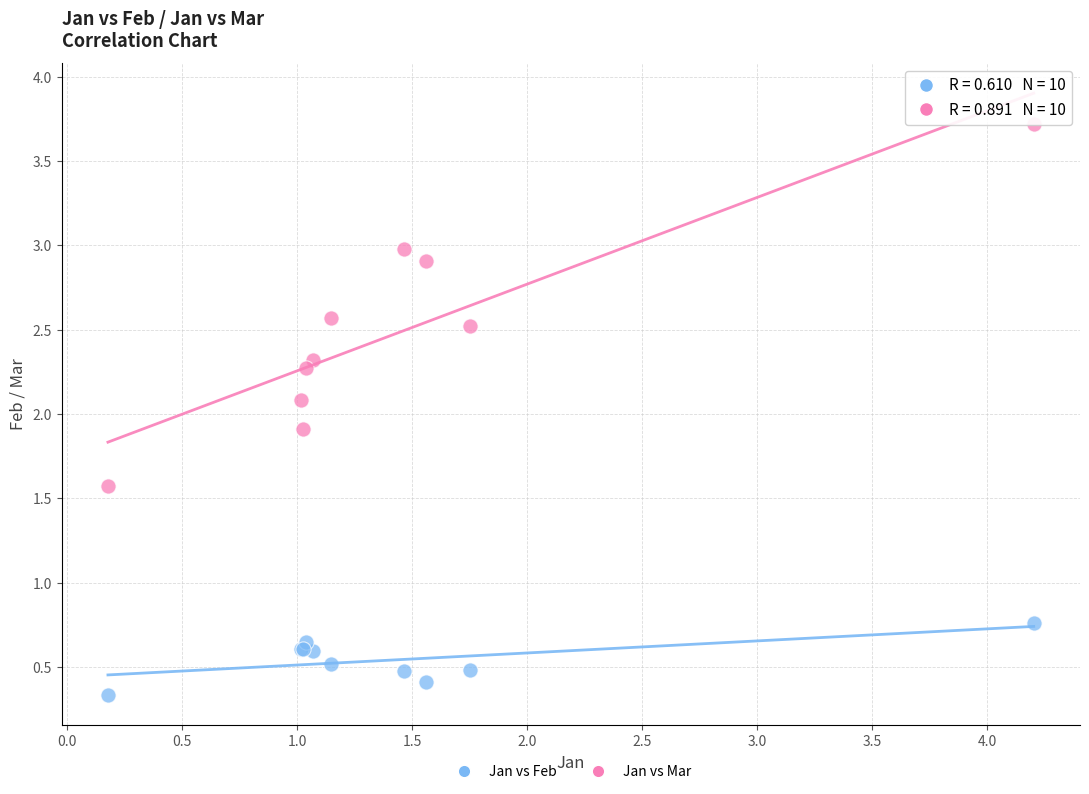

Which series contains the lowest Y value?

Jan vs Feb